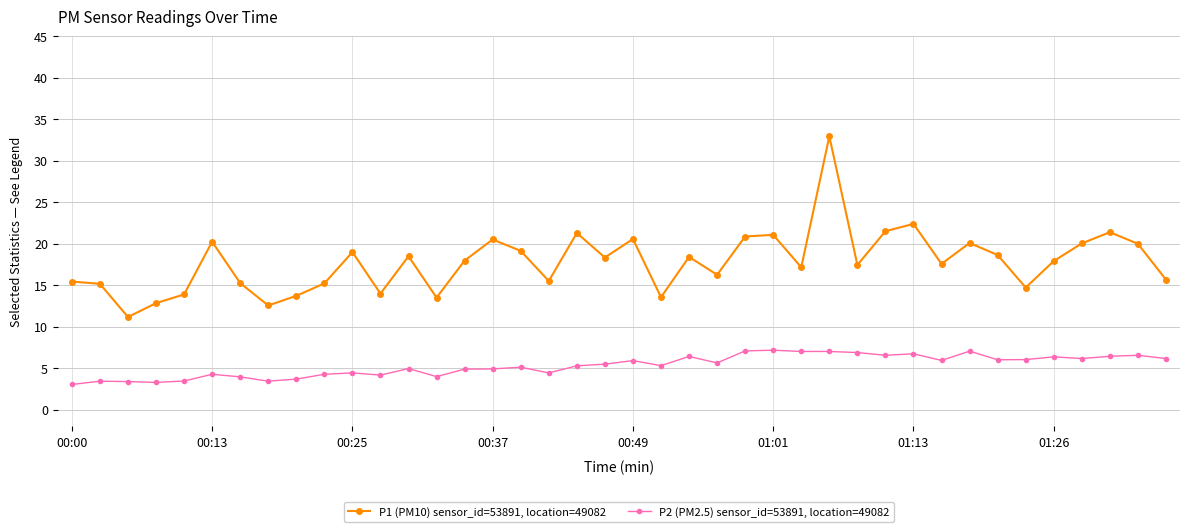

What is the maximum value shown in the chart?

33.0